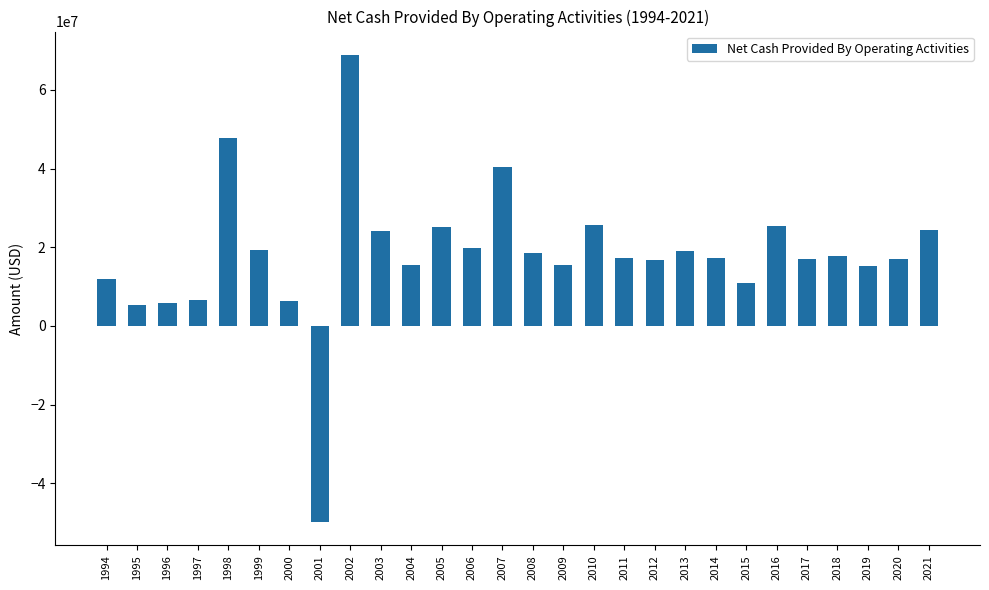

What is the value of the 7th bar from the left?

6413263